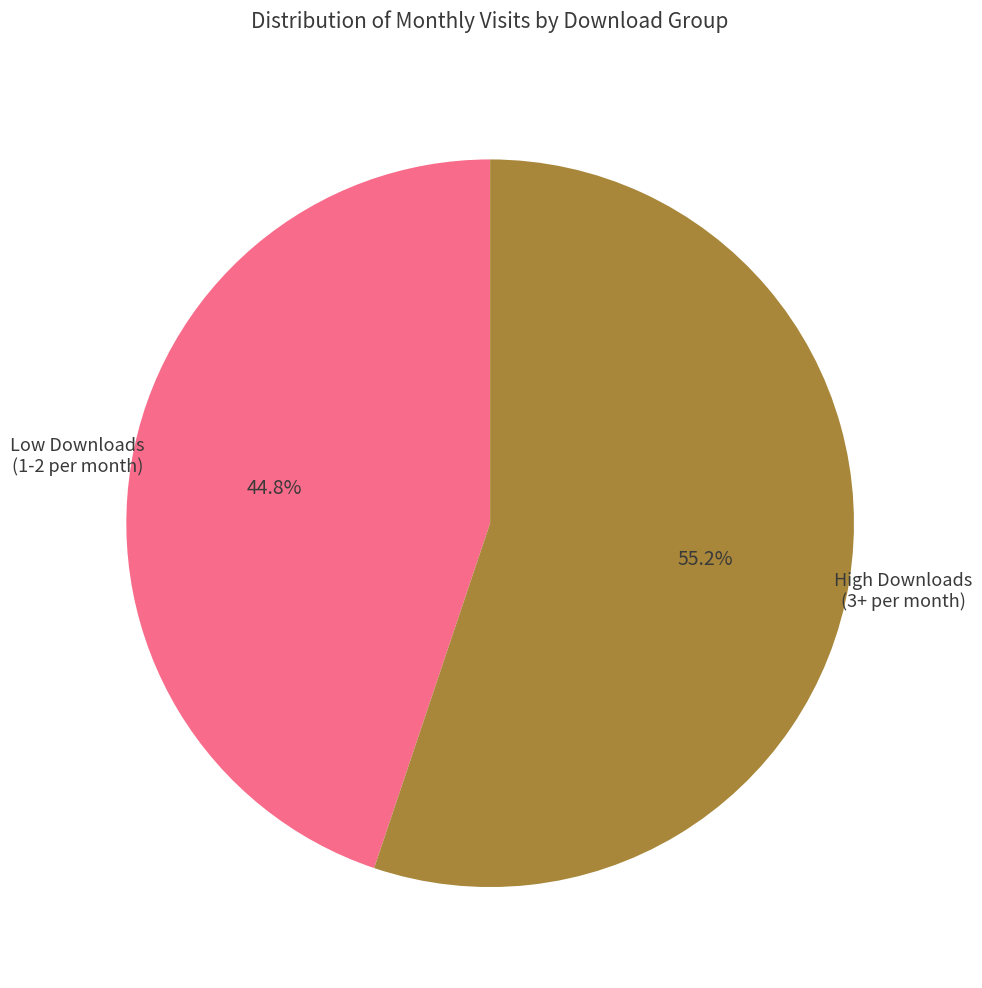

Is the sum of High Downloads (3+ per month) and Low Downloads (1-2 per month) greater than half?

Yes